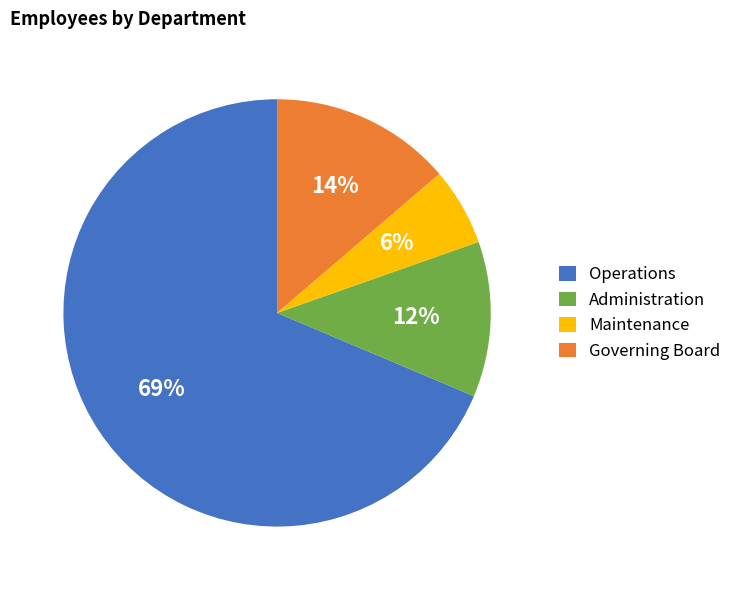

Is it true that Operations is 69% of the pie?

True